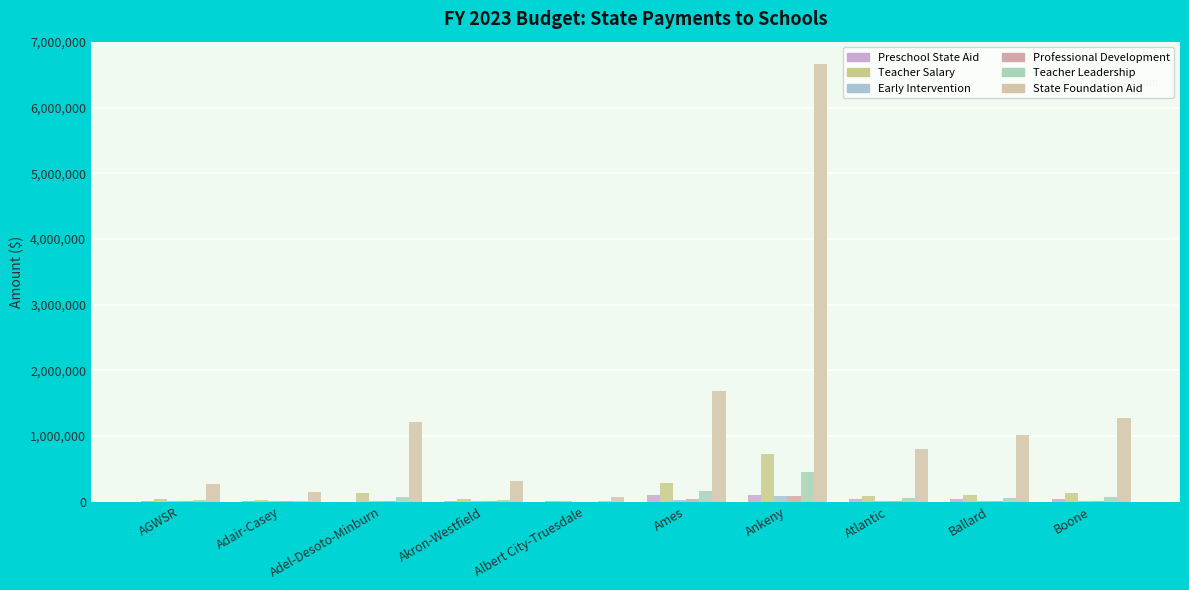

What are all the series names shown in the legend?

Preschool State Aid, Teacher Salary, Early Intervention, Professional Development, Teacher Leadership, State Foundation Aid